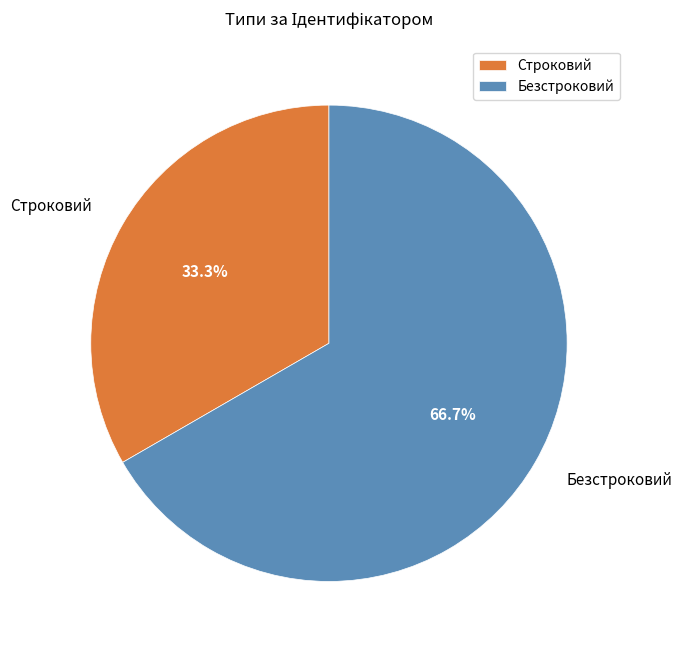

To the nearest percent, what is the difference between the Безстроковий and Строковий slice percentages?

33%